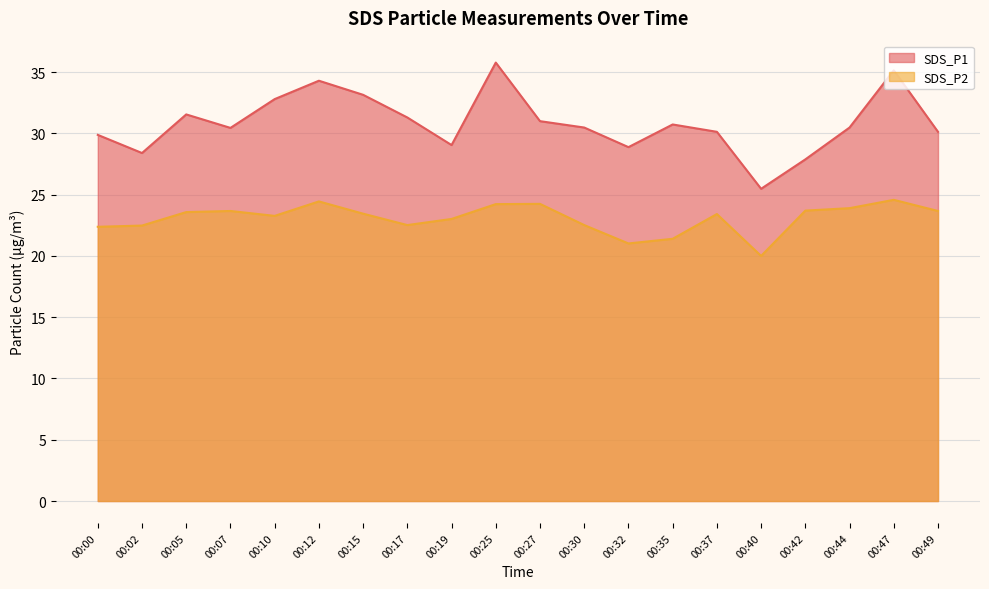

What is the sum of all SDS_P2 values?

461.5